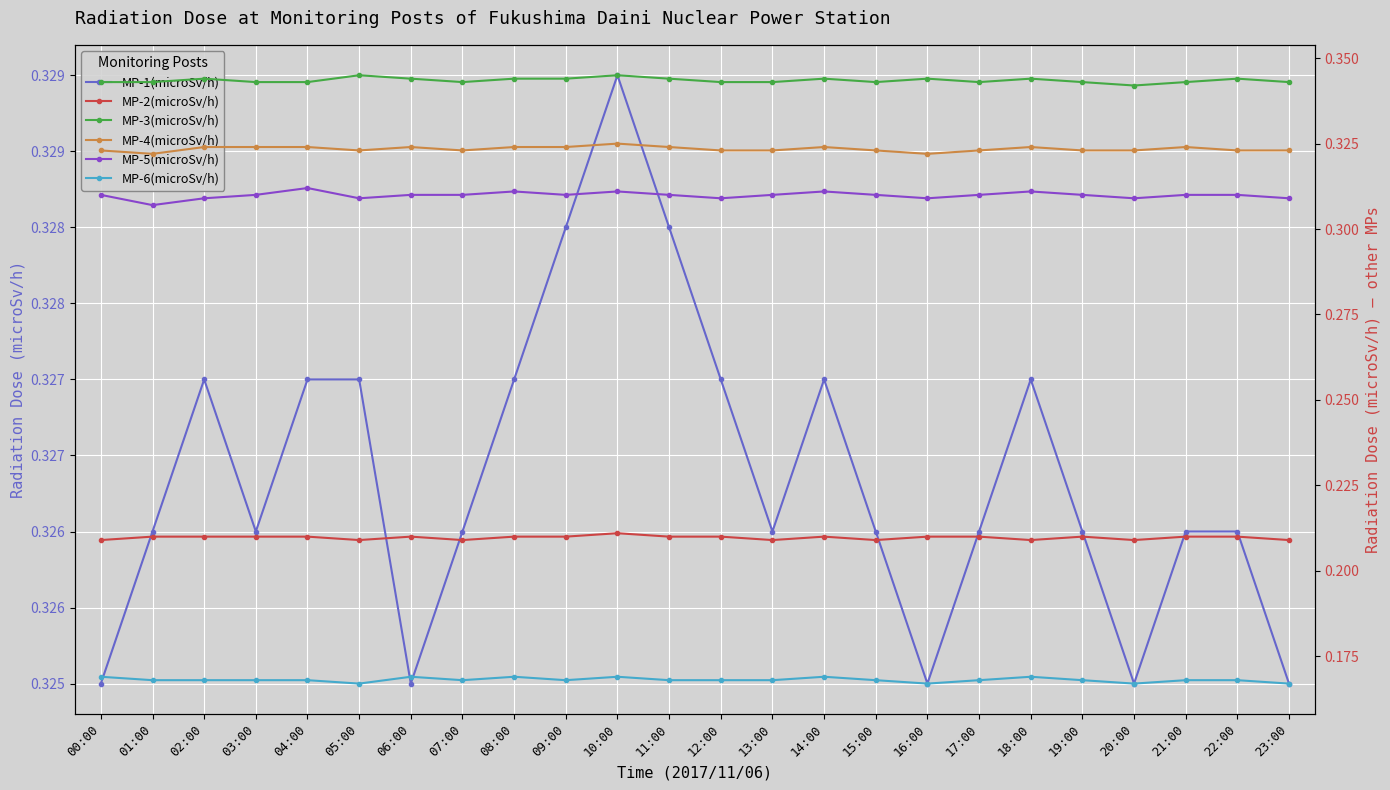

Reading left to right, list all the values displayed in this chart.

MP-1(microSv/h): 00:00=0.3	01:00=0.3	02:00=0.3	03:00=0.3	04:00=0.3	05:00=0.3	06:00=0.3	07:00=0.3	08:00=0.3	09:00=0.3	10:00=0.3	11:00=0.3	12:00=0.3	13:00=0.3	14:00=0.3	15:00=0.3	16:00=0.3	17:00=0.3	18:00=0.3	19:00=0.3	20:00=0.3	21:00=0.3	22:00=0.3	23:00=0.3
MP-2(microSv/h): 00:00=0.2	01:00=0.2	02:00=0.2	03:00=0.2	04:00=0.2	05:00=0.2	06:00=0.2	07:00=0.2	08:00=0.2	09:00=0.2	10:00=0.2	11:00=0.2	12:00=0.2	13:00=0.2	14:00=0.2	15:00=0.2	16:00=0.2	17:00=0.2	18:00=0.2	19:00=0.2	20:00=0.2	21:00=0.2	22:00=0.2	23:00=0.2
MP-3(microSv/h): 00:00=0.3	01:00=0.3	02:00=0.3	03:00=0.3	04:00=0.3	05:00=0.3	06:00=0.3	07:00=0.3	08:00=0.3	09:00=0.3	10:00=0.3	11:00=0.3	12:00=0.3	13:00=0.3	14:00=0.3	15:00=0.3	16:00=0.3	17:00=0.3	18:00=0.3	19:00=0.3	20:00=0.3	21:00=0.3	22:00=0.3	23:00=0.3
MP-4(microSv/h): 00:00=0.3	01:00=0.3	02:00=0.3	03:00=0.3	04:00=0.3	05:00=0.3	06:00=0.3	07:00=0.3	08:00=0.3	09:00=0.3	10:00=0.3	11:00=0.3	12:00=0.3	13:00=0.3	14:00=0.3	15:00=0.3	16:00=0.3	17:00=0.3	18:00=0.3	19:00=0.3	20:00=0.3	21:00=0.3	22:00=0.3	23:00=0.3
MP-5(microSv/h): 00:00=0.3	01:00=0.3	02:00=0.3	03:00=0.3	04:00=0.3	05:00=0.3	06:00=0.3	07:00=0.3	08:00=0.3	09:00=0.3	10:00=0.3	11:00=0.3	12:00=0.3	13:00=0.3	14:00=0.3	15:00=0.3	16:00=0.3	17:00=0.3	18:00=0.3	19:00=0.3	20:00=0.3	21:00=0.3	22:00=0.3	23:00=0.3
MP-6(microSv/h): 00:00=0.2	01:00=0.2	02:00=0.2	03:00=0.2	04:00=0.2	05:00=0.2	06:00=0.2	07:00=0.2	08:00=0.2	09:00=0.2	10:00=0.2	11:00=0.2	12:00=0.2	13:00=0.2	14:00=0.2	15:00=0.2	16:00=0.2	17:00=0.2	18:00=0.2	19:00=0.2	20:00=0.2	21:00=0.2	22:00=0.2	23:00=0.2